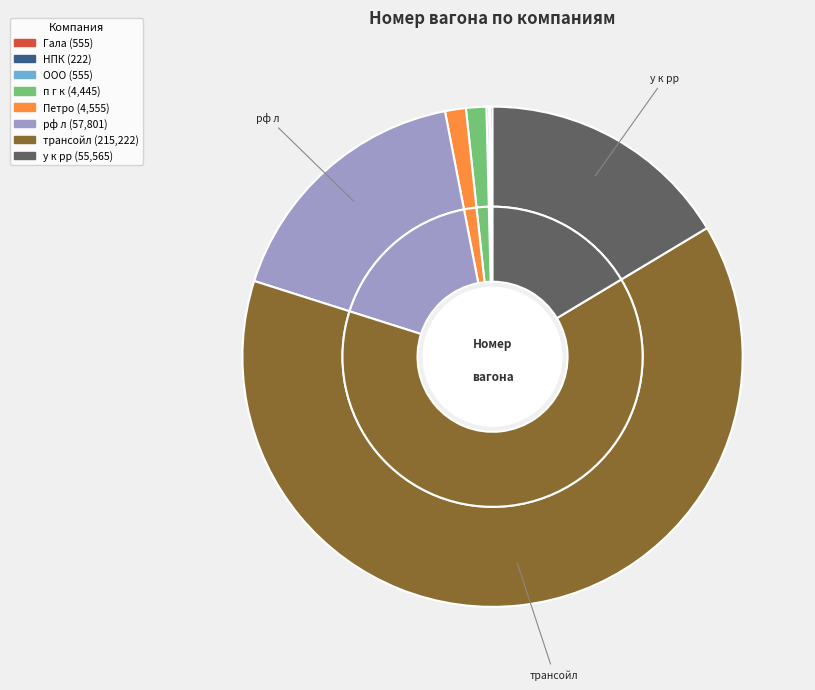

What percentage is the рф л slice, to the nearest percent?

17%